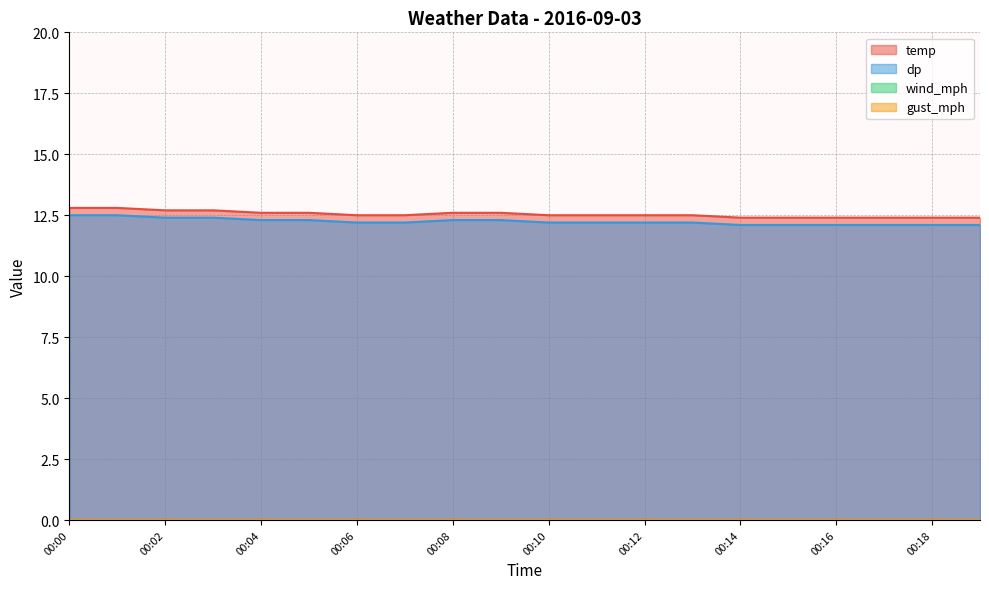

Reading right to left, extract all data points from this chart.

temp: 12.4	12.4	12.4	12.4	12.4	12.4	12.5	12.5	12.5	12.5	12.6	12.6	12.5	12.5	12.6	12.6	12.7	12.7	12.8	12.8
dp: 12.1	12.1	12.1	12.1	12.1	12.1	12.2	12.2	12.2	12.2	12.3	12.3	12.2	12.2	12.3	12.3	12.4	12.4	12.5	12.5